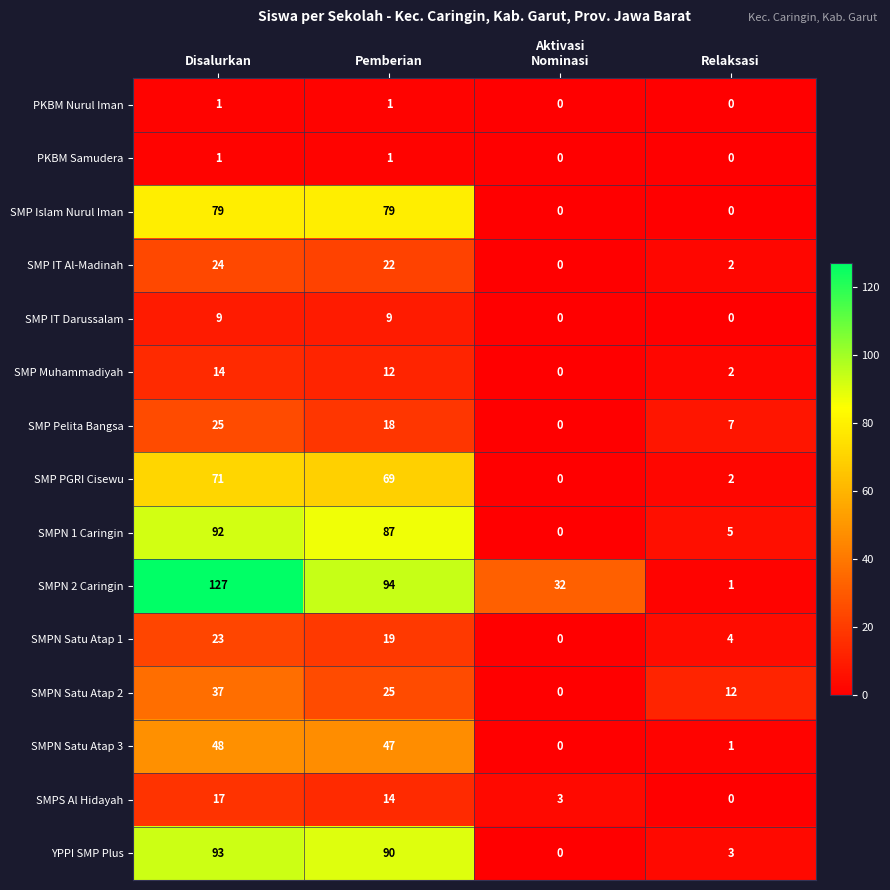

What is the difference between the second highest and minimum values in the SMPS Al Hidayah series?

14